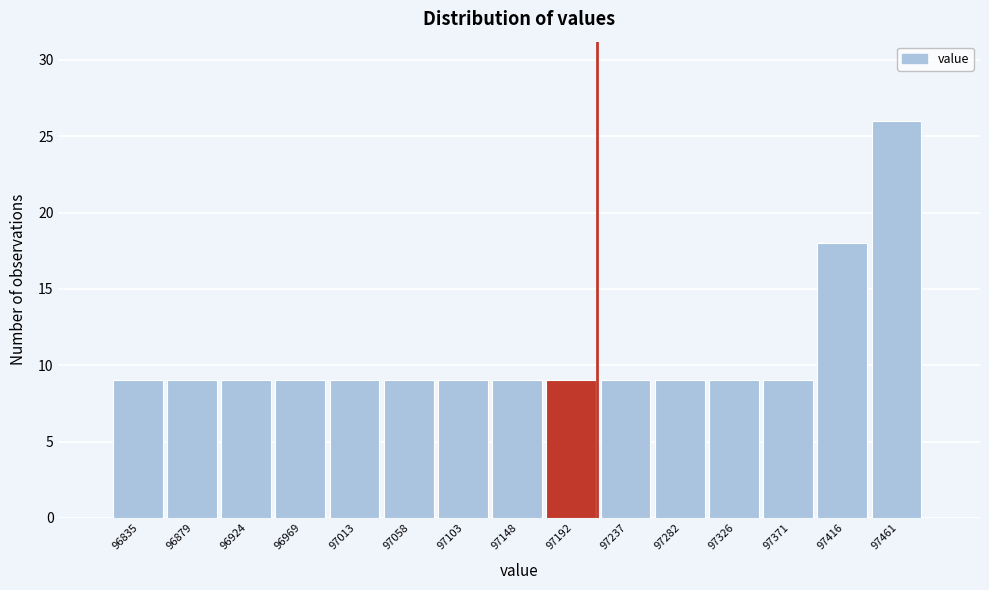

Reading left to right, transcribe all the data shown in this chart.

96835=9	96879=9	96924=9	96969=9	97013=9	97058=9	97103=9	97148=9	97192=9	97237=9	97282=9	97326=9	97371=9	97416=18	97461=26